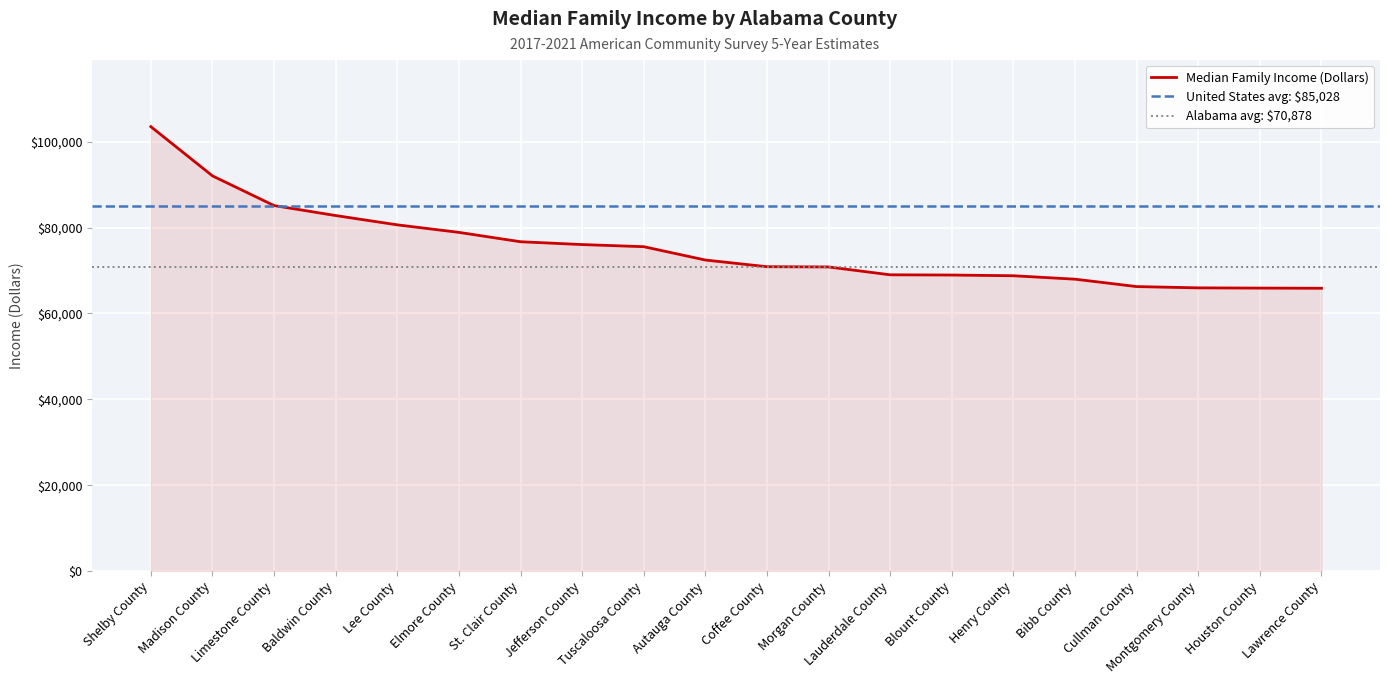

What is the label of the 3rd point from the left?

Limestone County